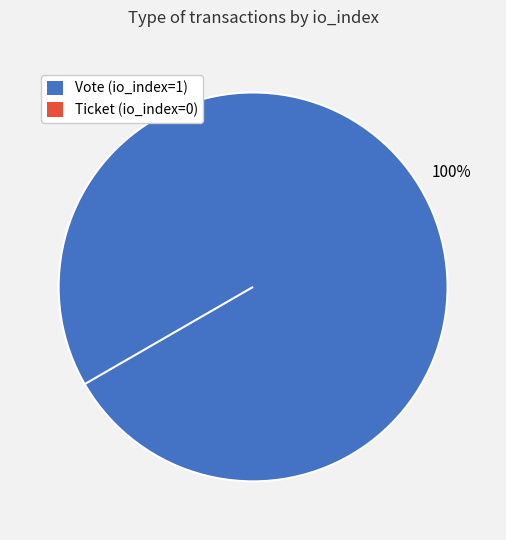

Rank the categories by value from lowest to highest.

Ticket (io_index=0), Vote (io_index=1)